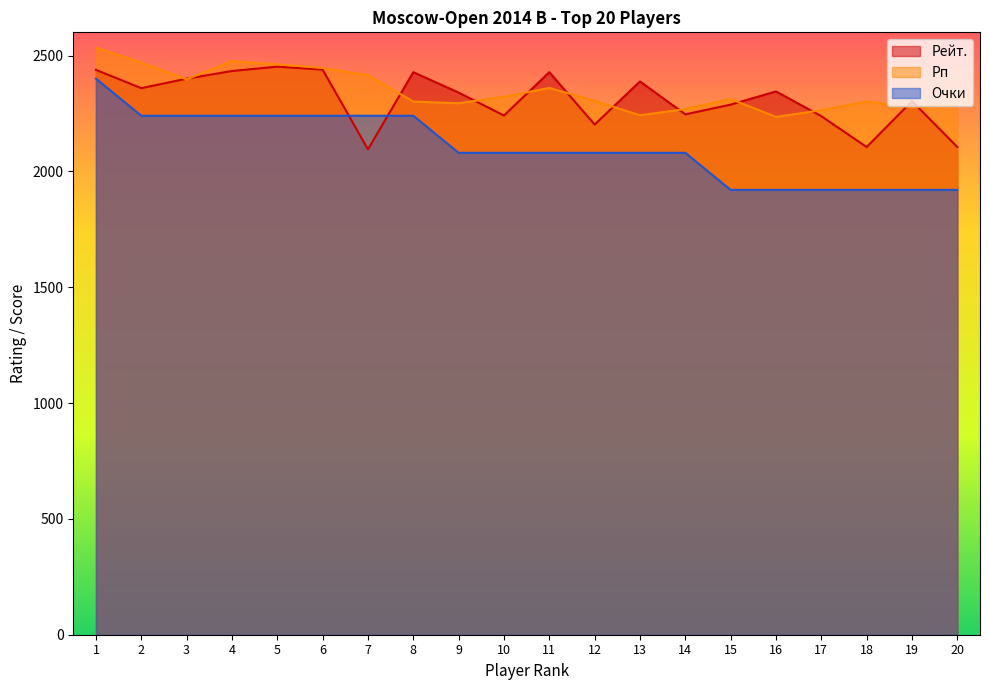

What is the value of the Очки point at the 7th from the left?

2240